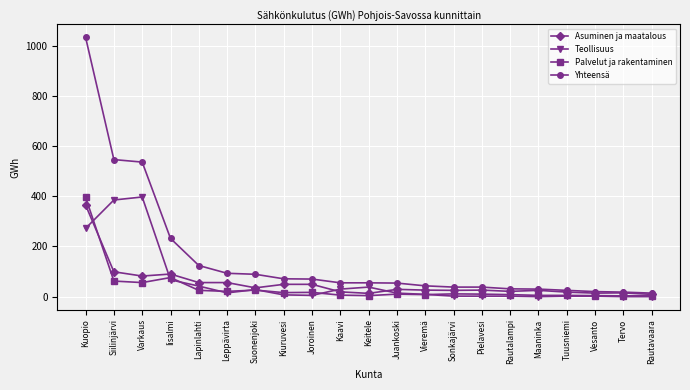

What is the lowest value of the Yhteensä series?

14